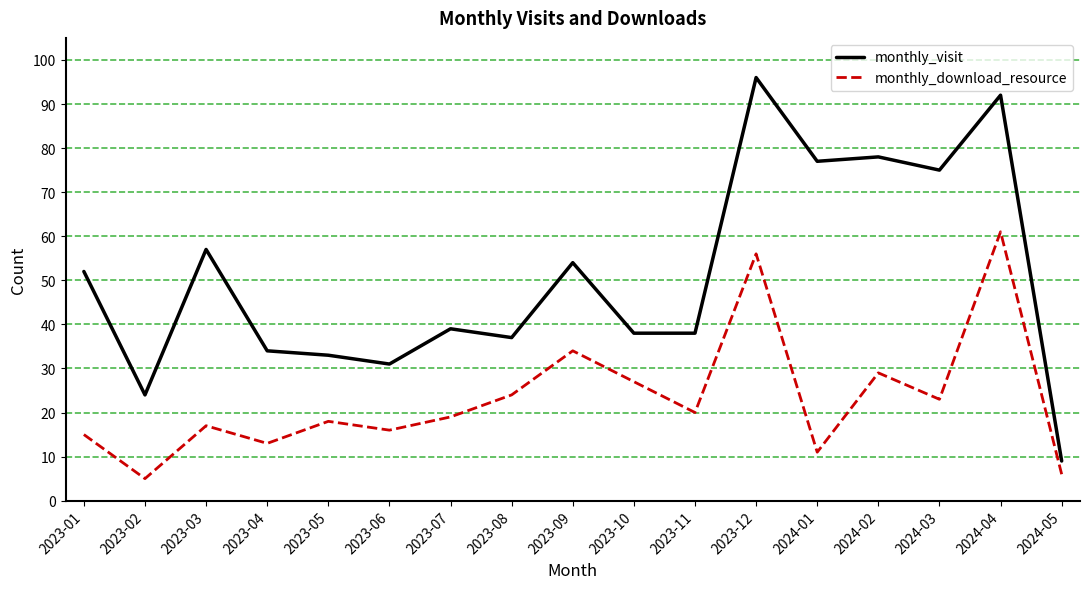

True or false: monthly_visit has a value of 50 at 2023-05.

False